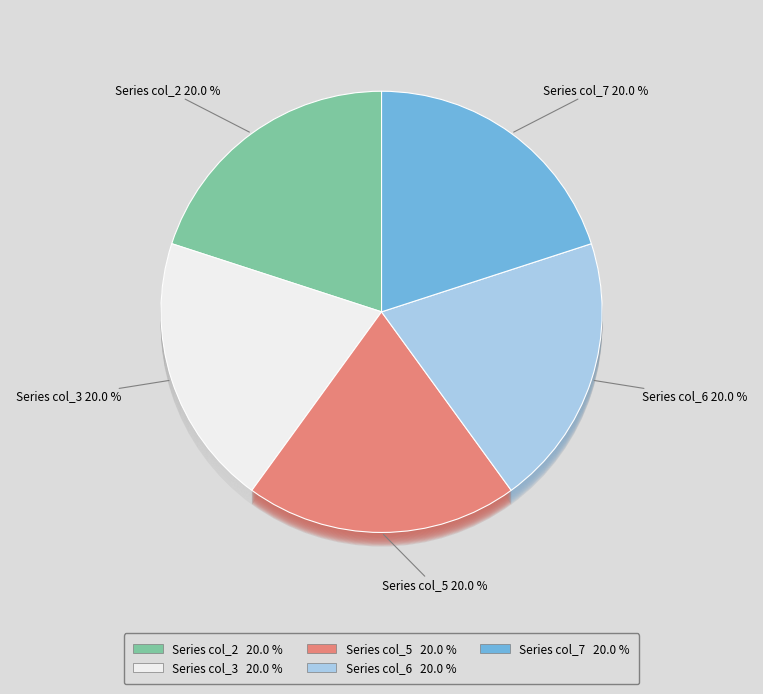

Rank the series by their maximum value, from lowest to highest.

col_2, col_3, col_5, col_6, col_7